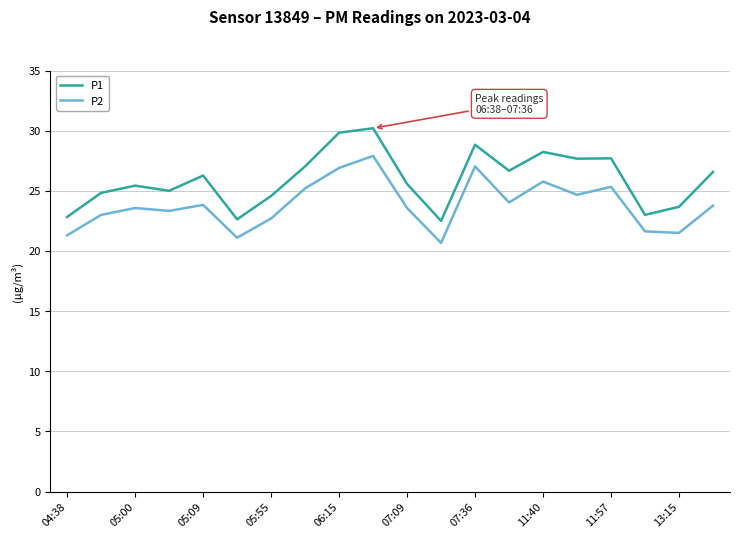

List the series in order of their peak value, lowest first.

P2, P1